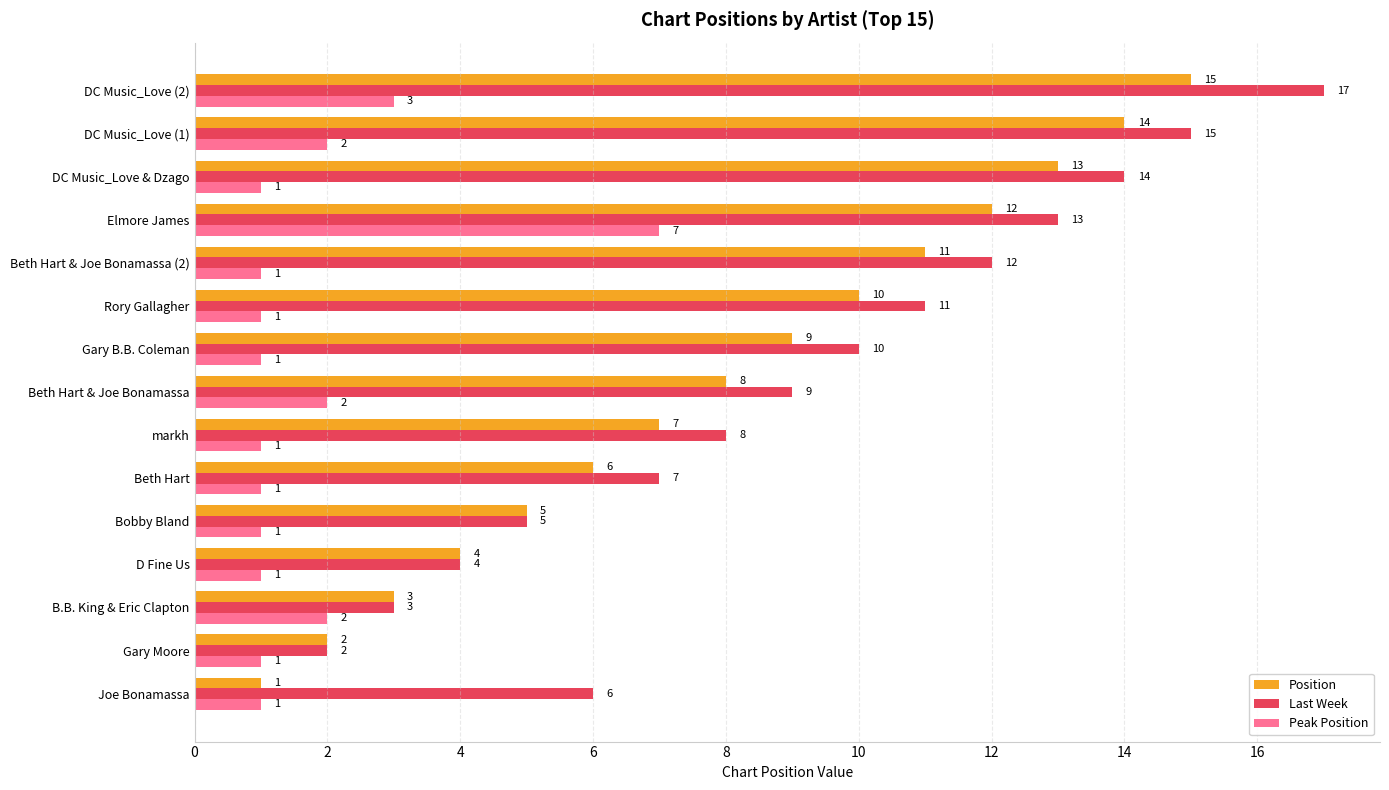

Where is Peak Position nearest to the value 4?

DC Music_Love (2)